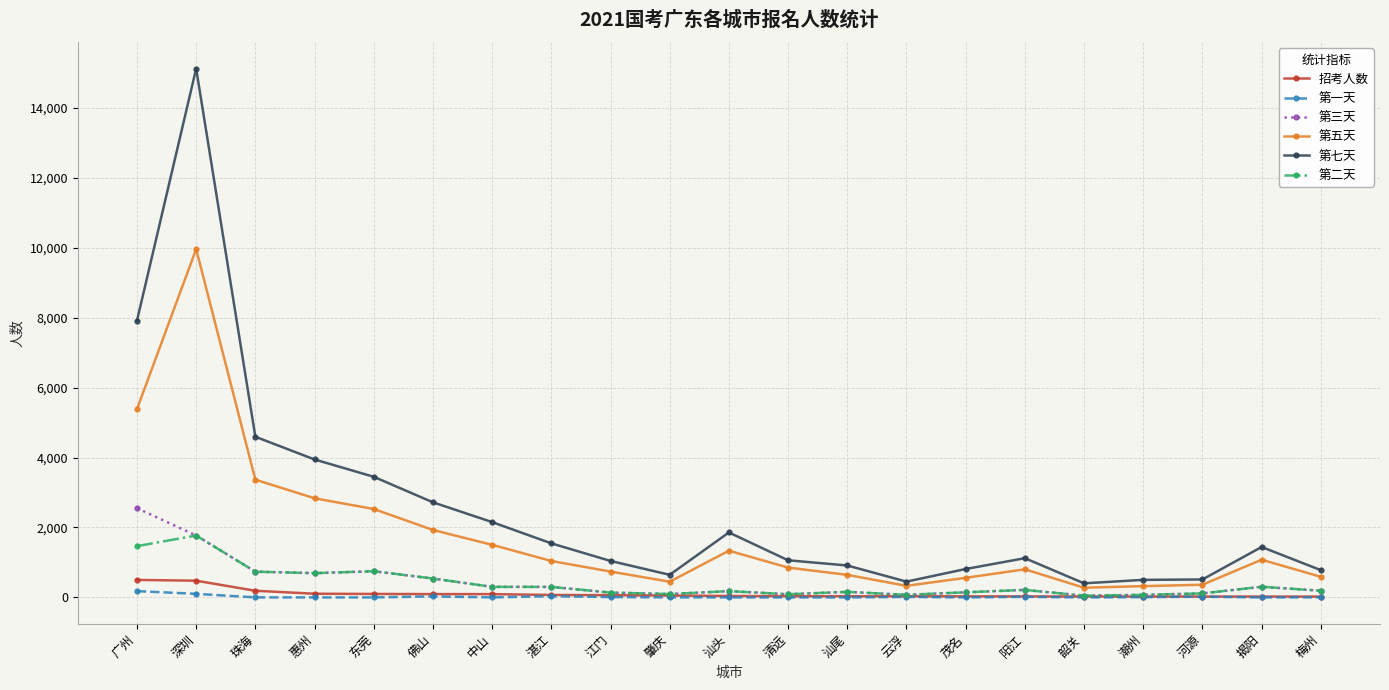

What are all the series names shown in the legend?

招考人数, 第一天, 第三天, 第五天, 第七天, 第二天